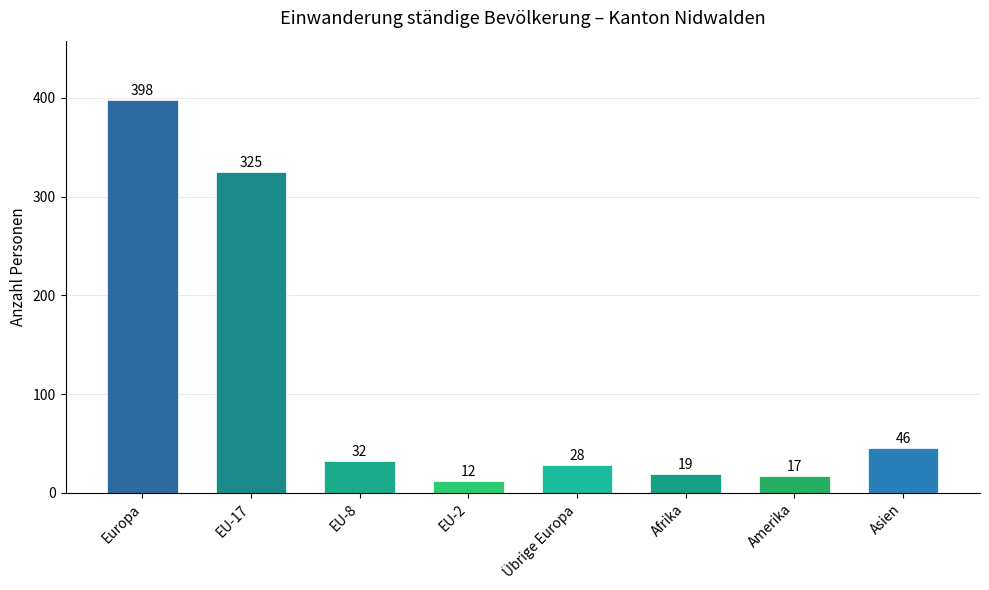

List the labels in order of value, largest first.

Europa, EU-17, Asien, EU-8, Übrige Europa, Afrika, Amerika, EU-2